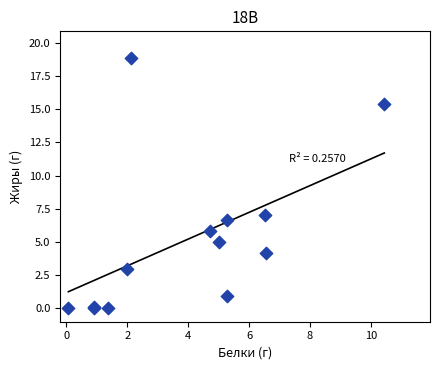

What Y value in the scatter plot is closest to 9?

7.0